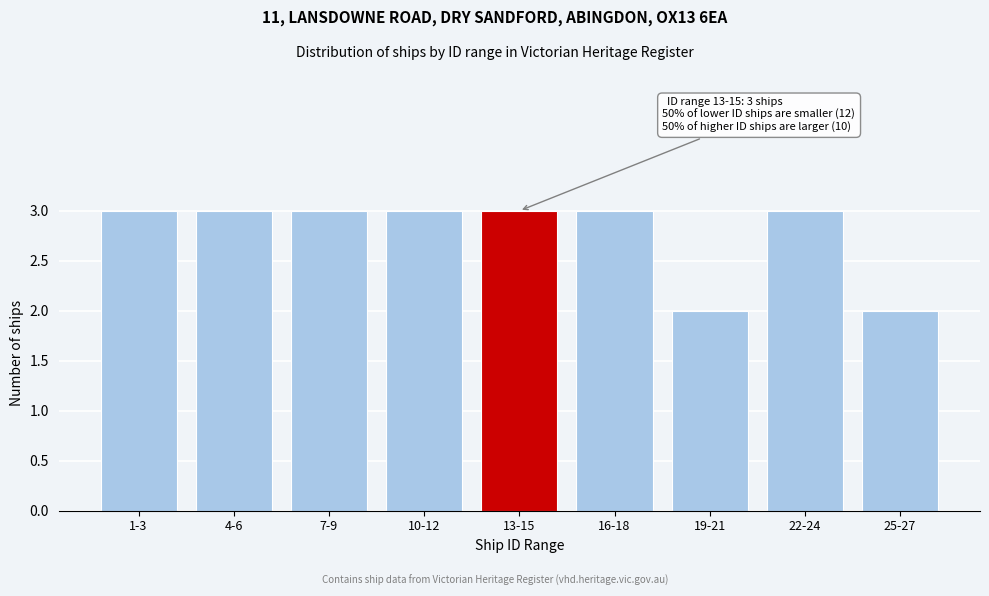

Reading right to left, list all the values displayed in this chart.

2	3	2	3	3	3	3	3	3